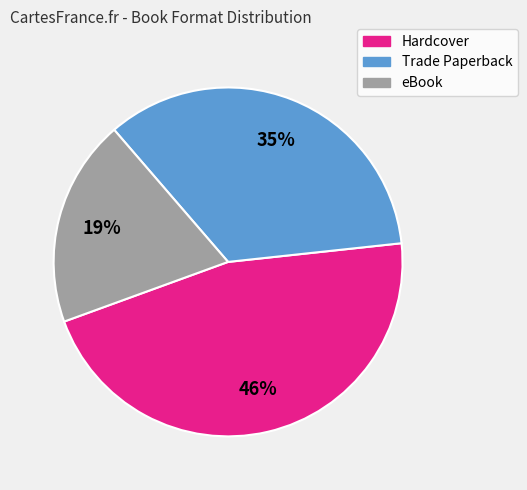

Is the sum of eBook and Hardcover greater than half?

Yes